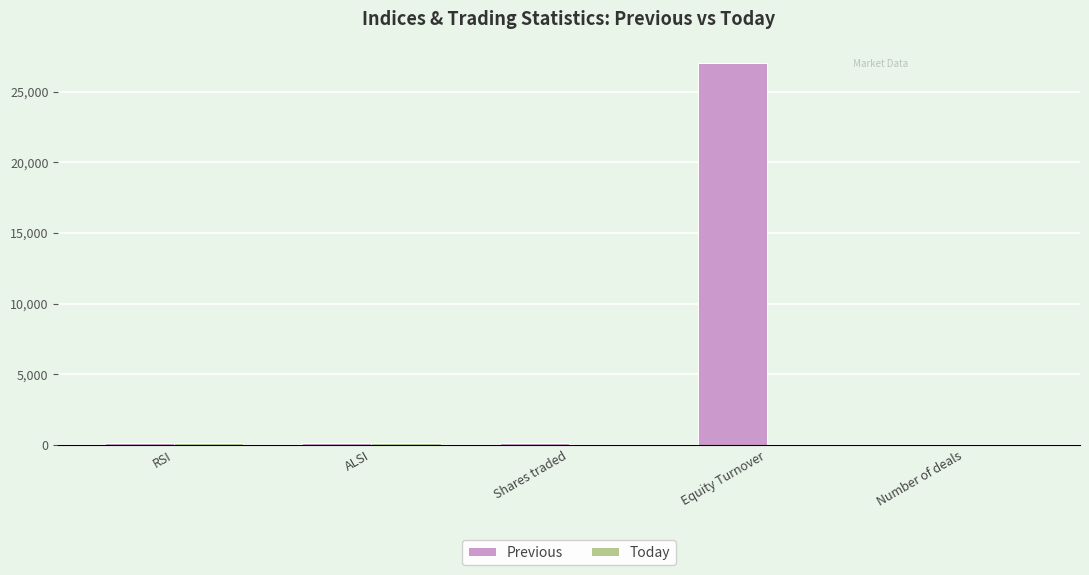

What is the sum of all Previous values?

27361.9